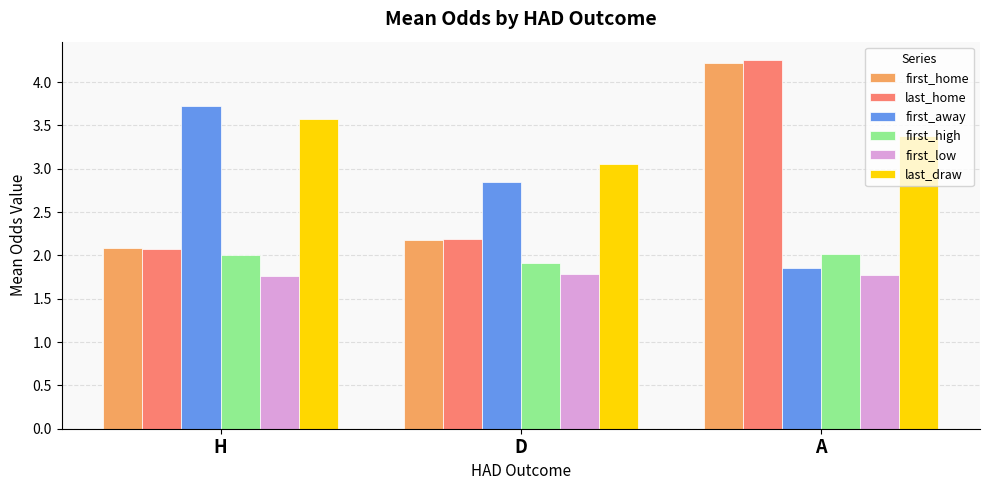

What is the value of the last_home bar at the 2nd from the left?

2.2